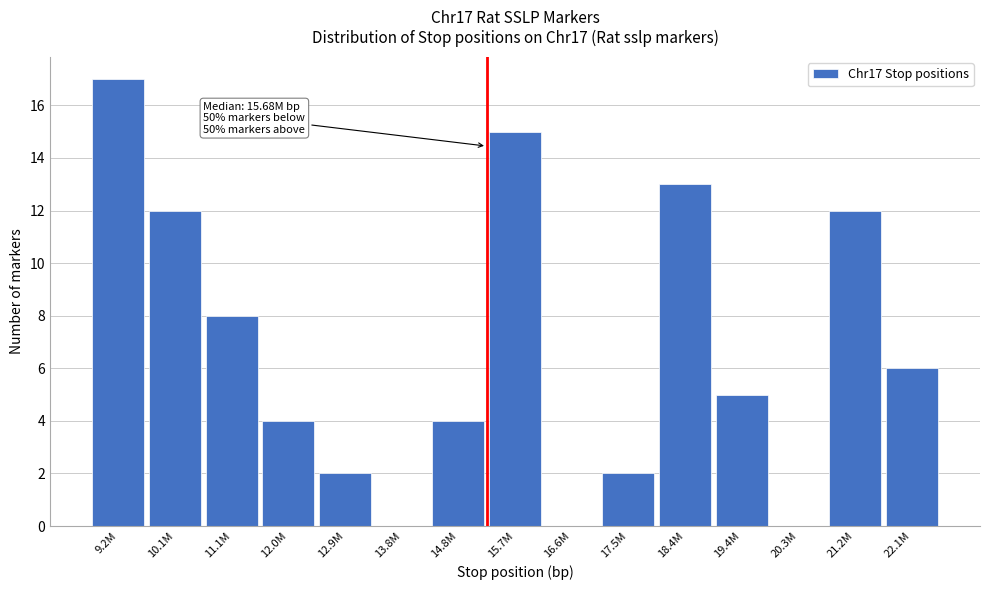

Reading left to right, extract all data points from this chart.

9.2M=17	10.1M=12	11.1M=8	12.0M=4	12.9M=2	13.8M=0	14.8M=4	15.7M=15	16.6M=0	17.5M=2	18.4M=13	19.4M=5	20.3M=0	21.2M=12	22.1M=6